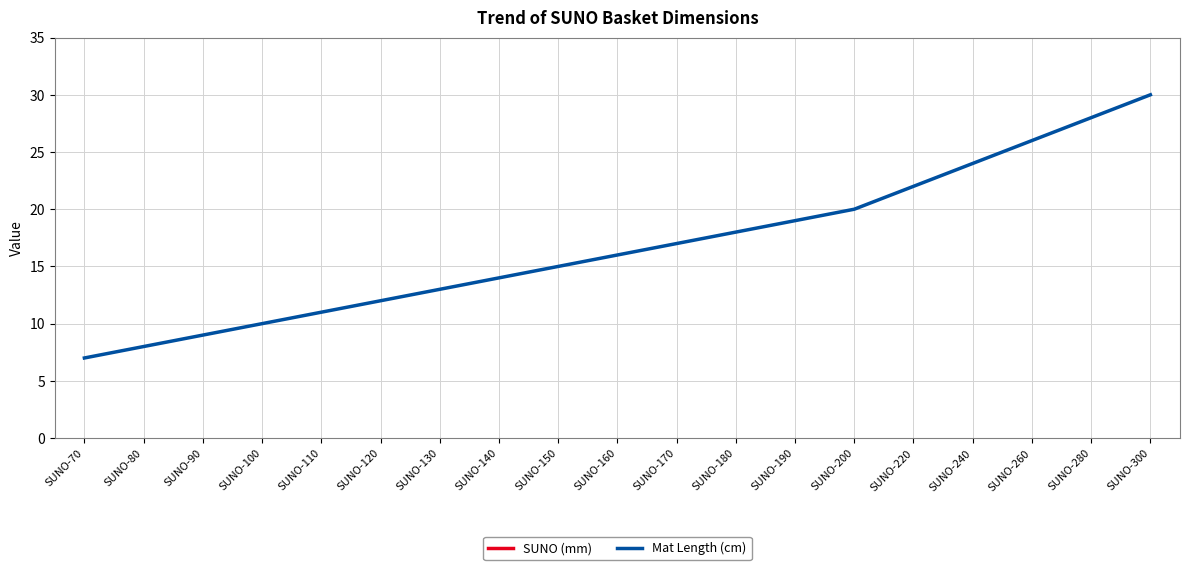

Which has a higher value, SUNO-260 or SUNO-90?

SUNO-260